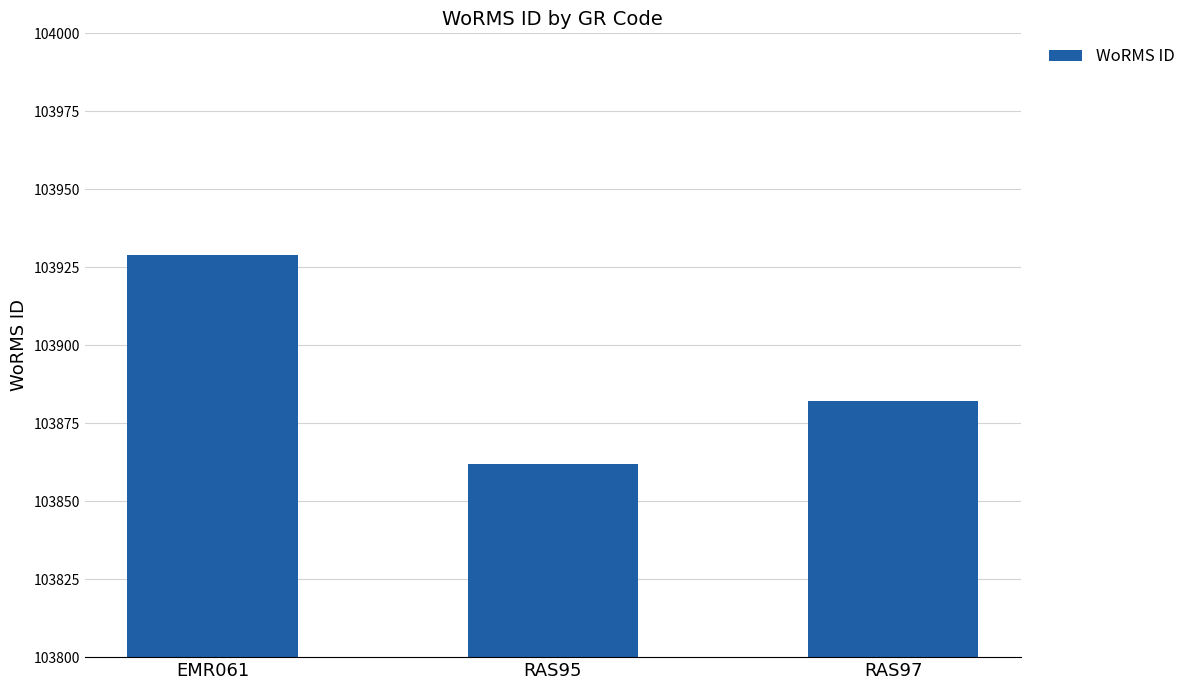

What value does the data have at RAS97, to the nearest 10?

103880